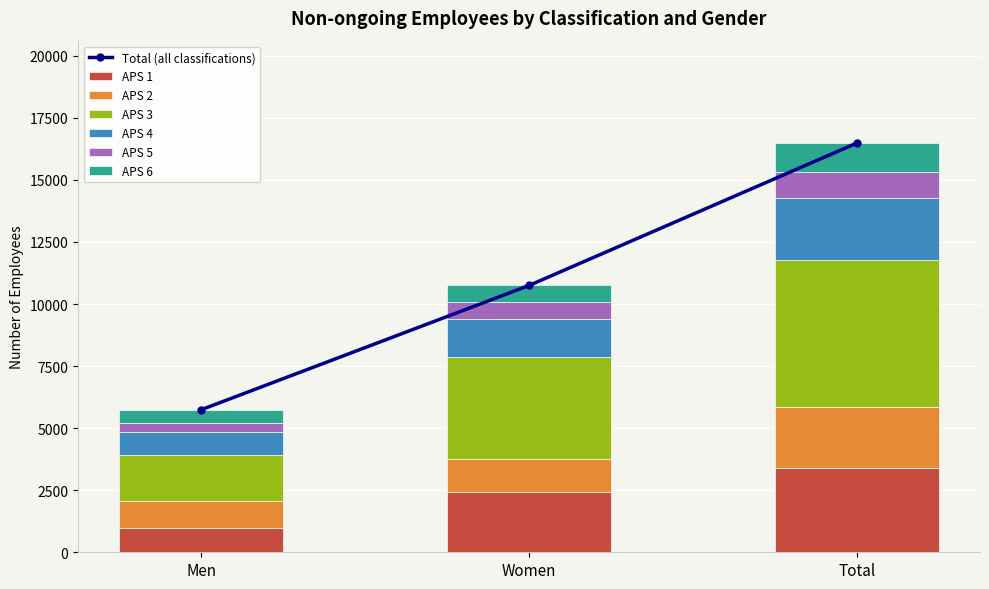

At which label does APS 2 first exceed 1340?

Total